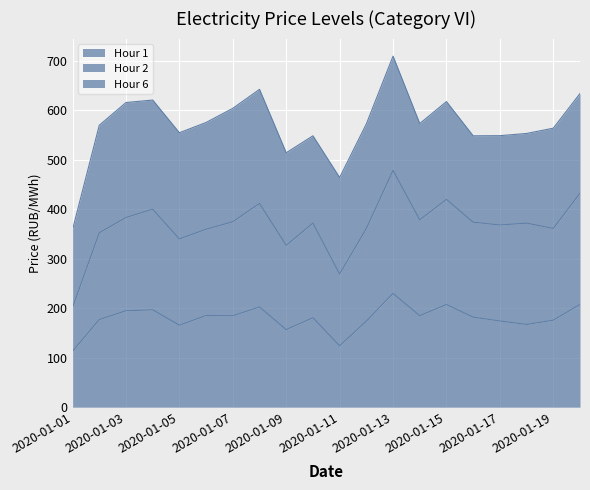

The value of Hour 1 at 2020-01-11 is 123.8. True or false?

True